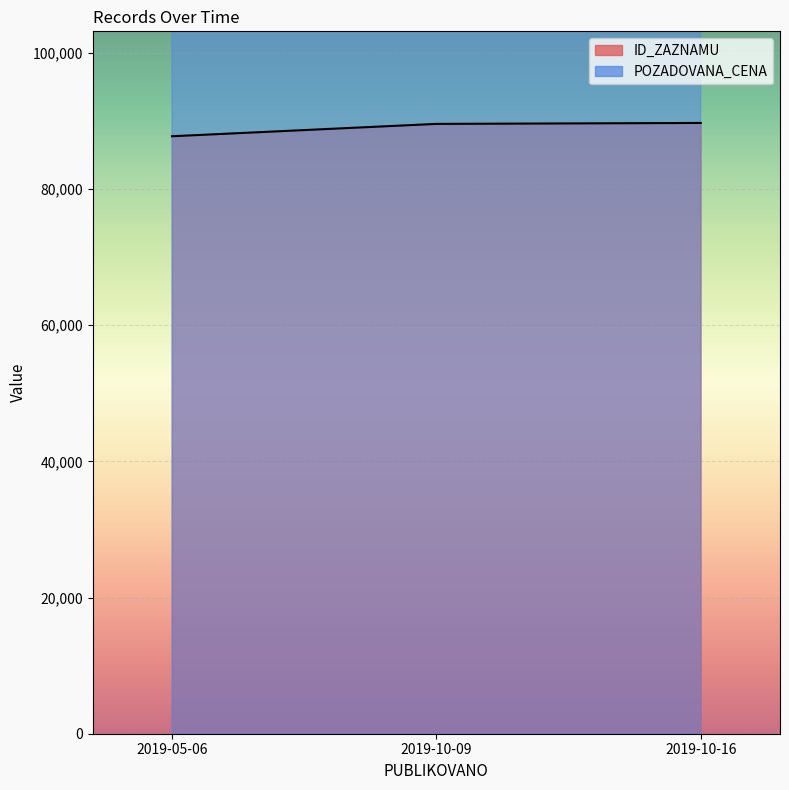

List the series in order of their peak value, lowest first.

ID_ZAZNAMU, POZADOVANA_CENA